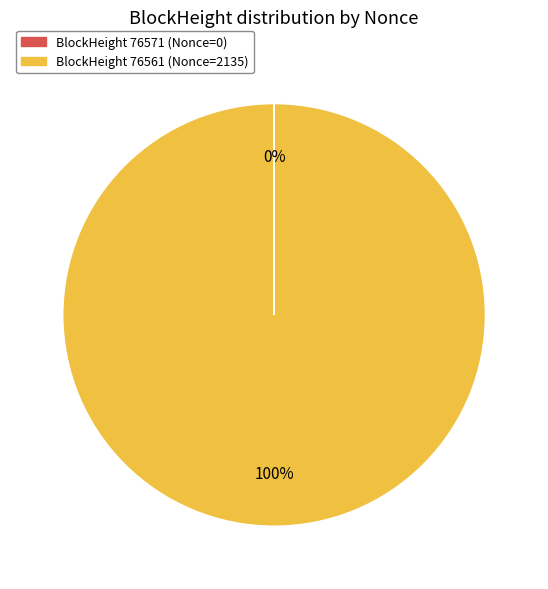

To the nearest percent, what is the average slice percentage?

50%